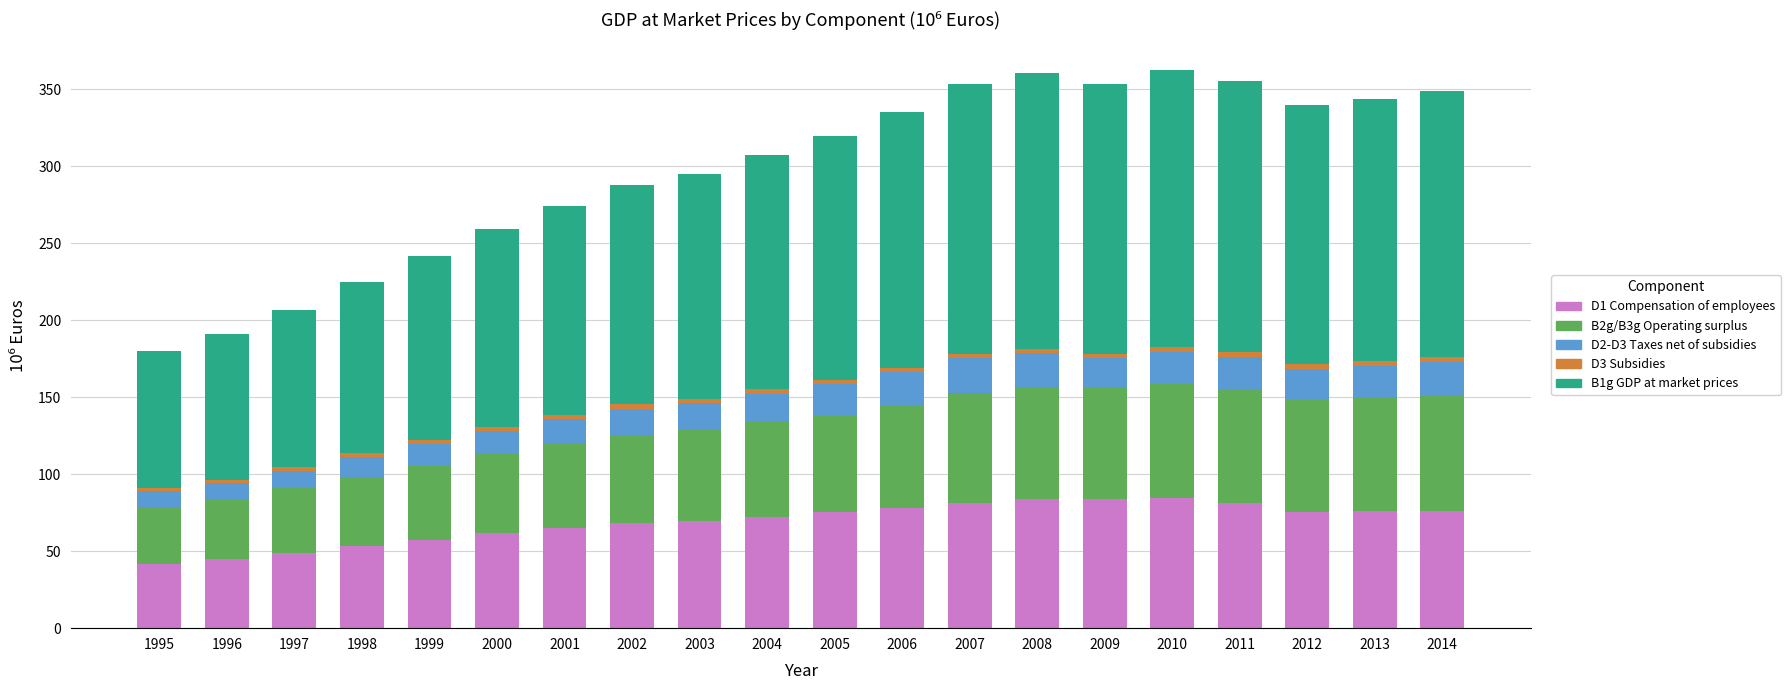

What is the total value across all series at 2001?

274.2